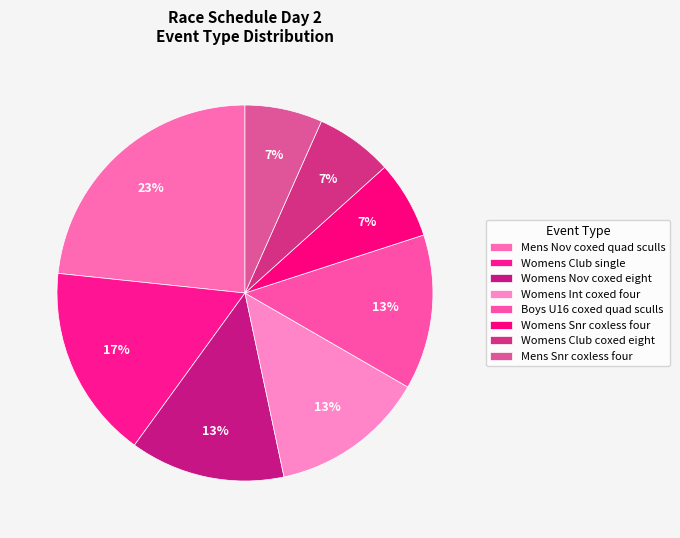

How many segments does this pie chart have?

8